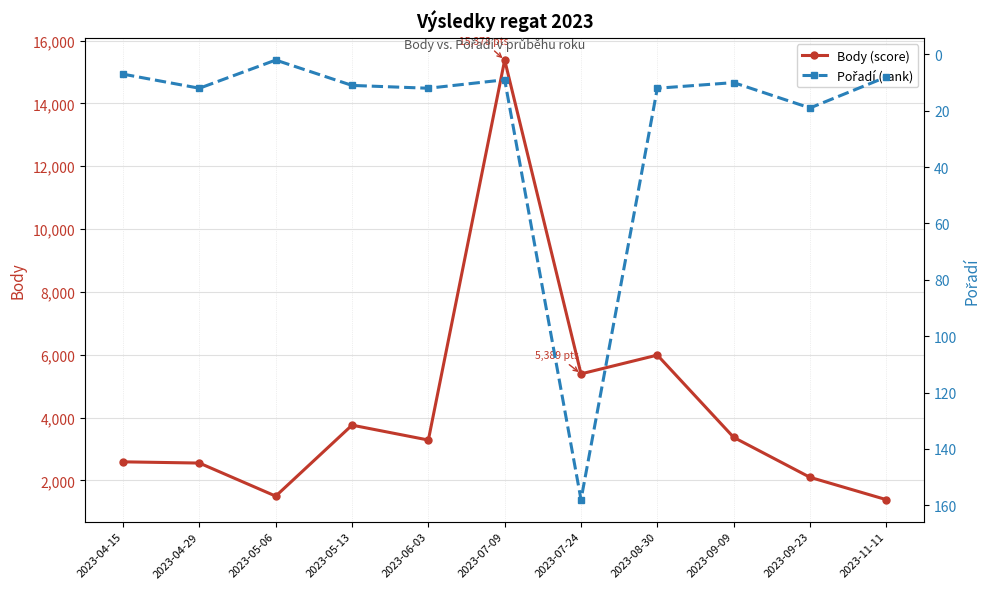

True or false: Pořadí (rank) and Body (score) cross at least once.

False